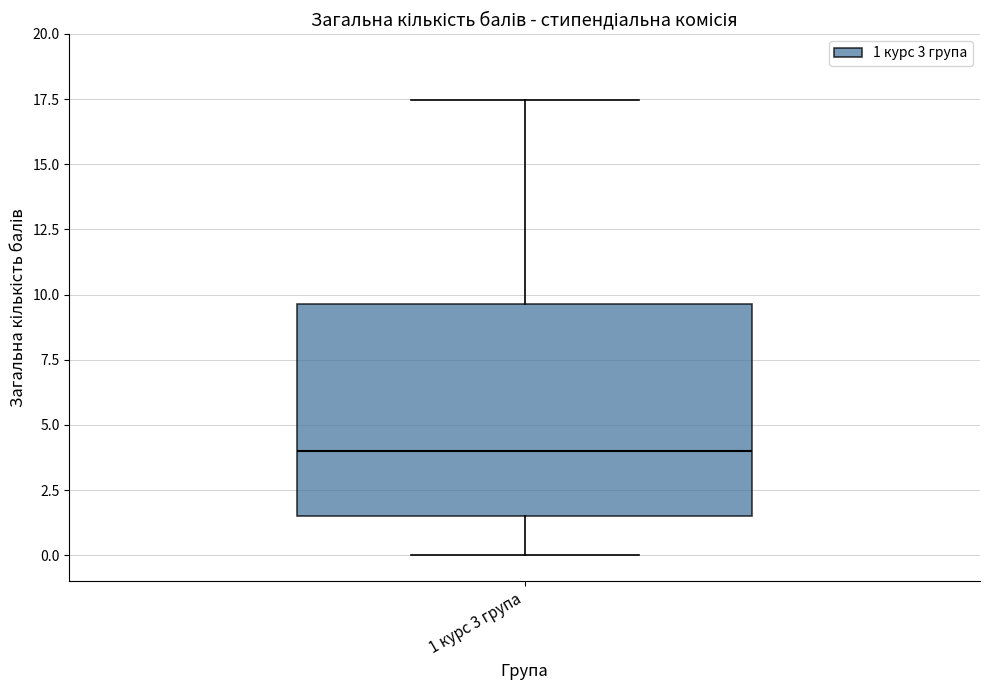

Read this box plot against the y-axis: the position of the median line, the range covered by the box, and the ends of both whiskers. The values are not printed on the chart, so give them approximately, as read against the axis.

median 4.0, box 1.5 to 9.5, whiskers 0.0 to 17.5